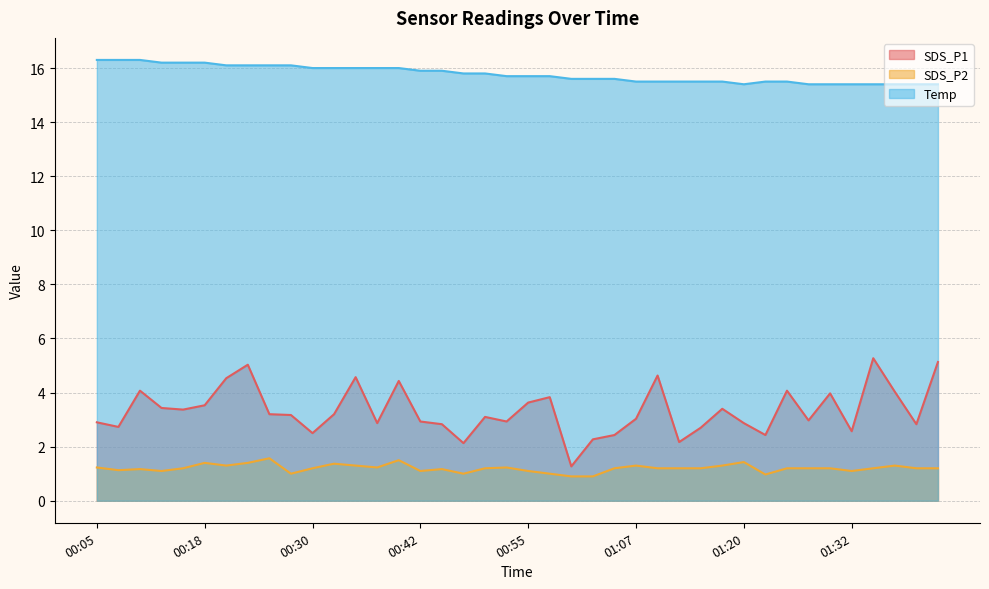

Count the number of categories in the chart.

40